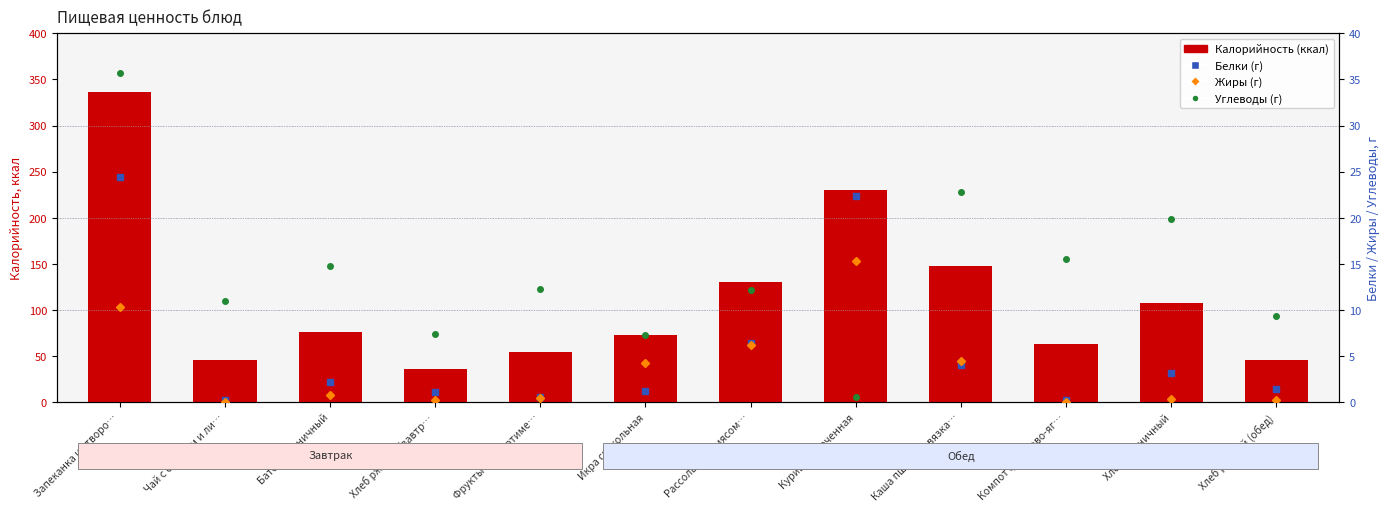

True or false: Жиры (г) has a value of 0.1 at Хлеб пшеничный.

False